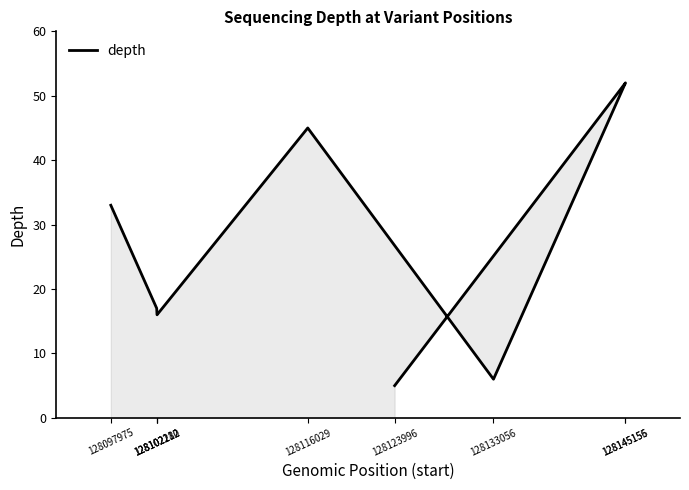

How many interior local peaks (higher than both neighbors) does the data have?

1